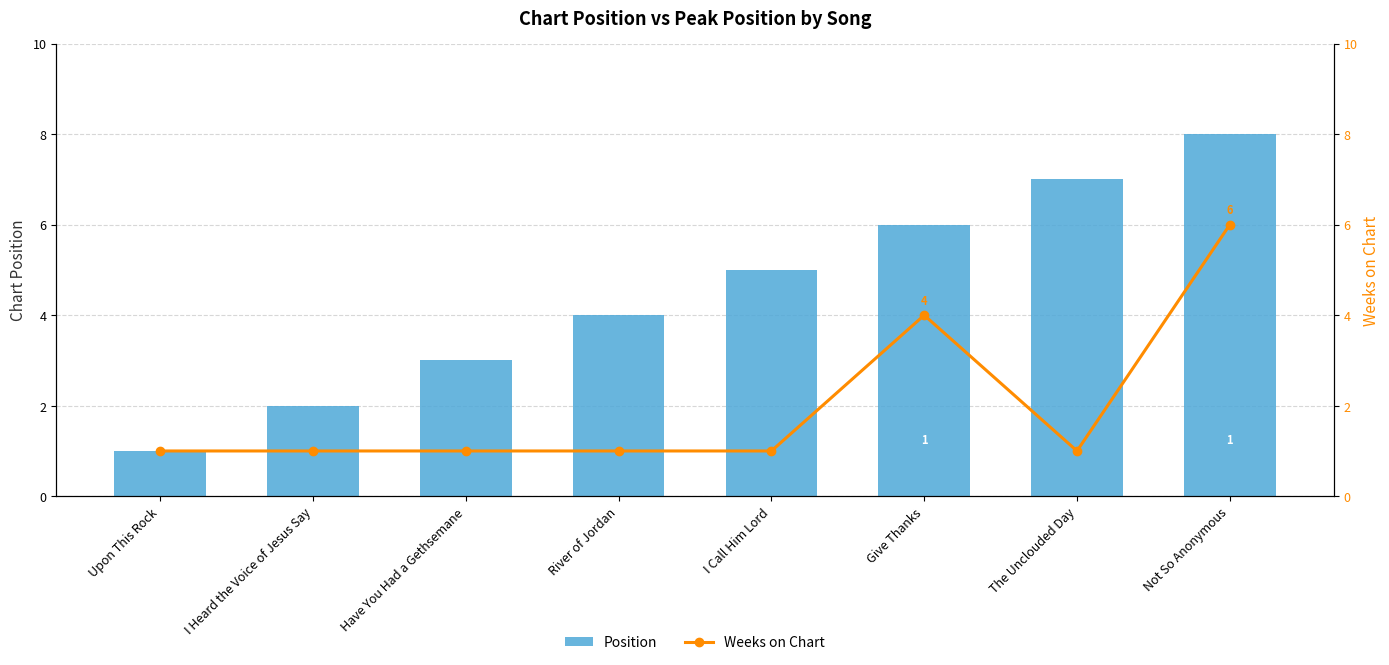

True or false: Weeks on Chart has a value of 6 at Not So Anonymous.

True